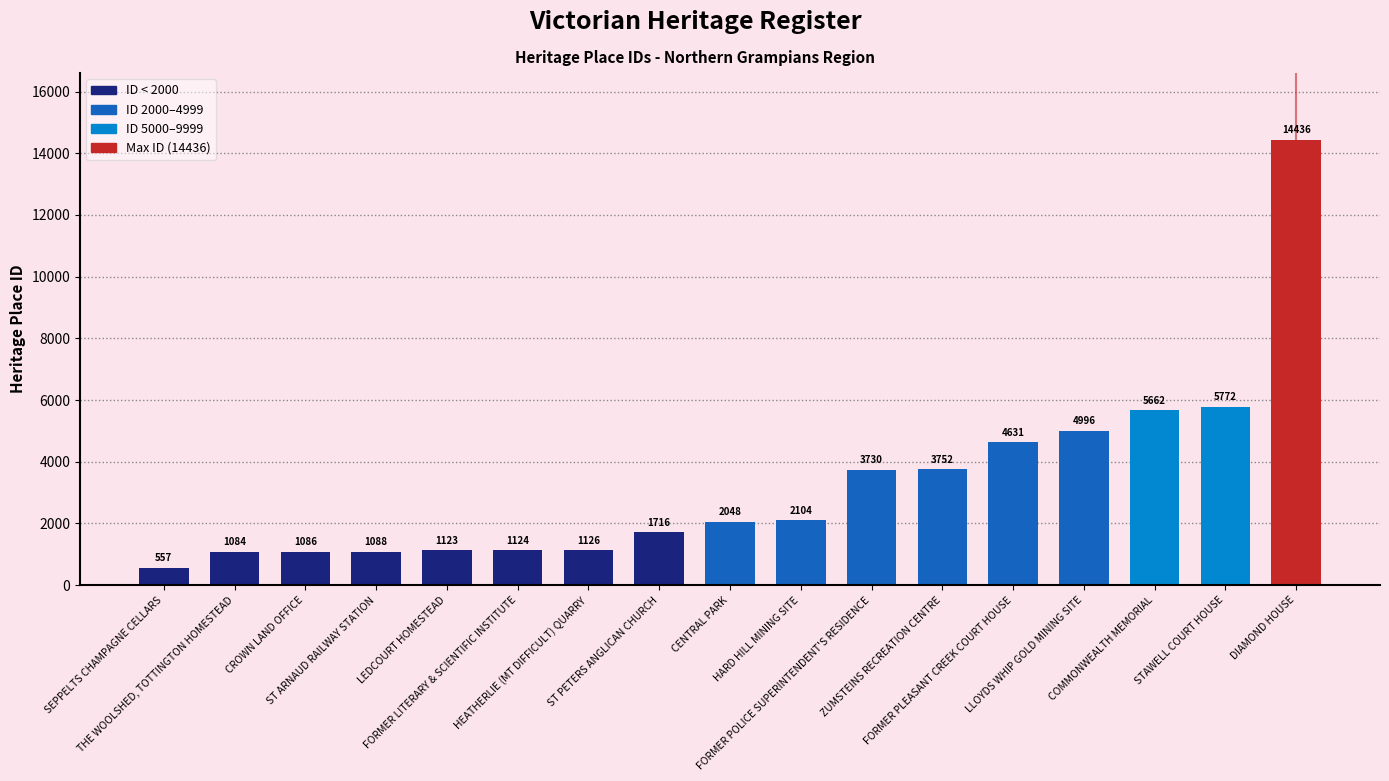

How many data points are less than 2048?

8